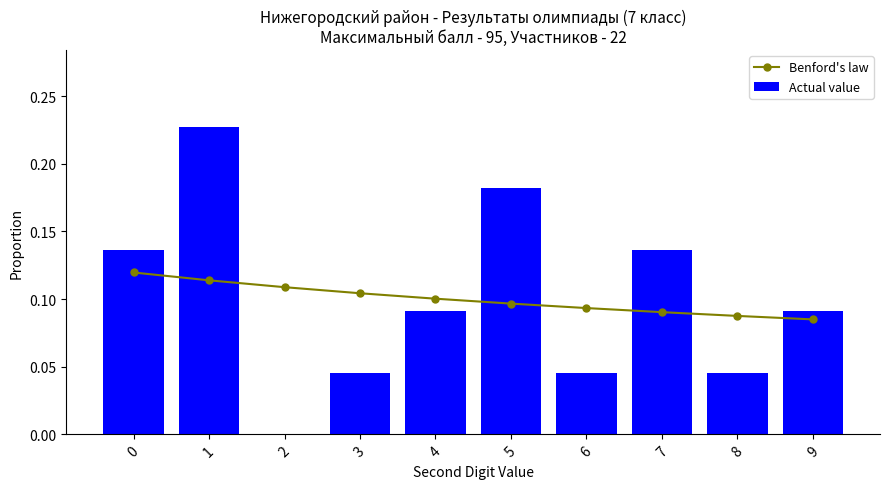

The Benford's law series shows 0.0 at 2. True or false?

False